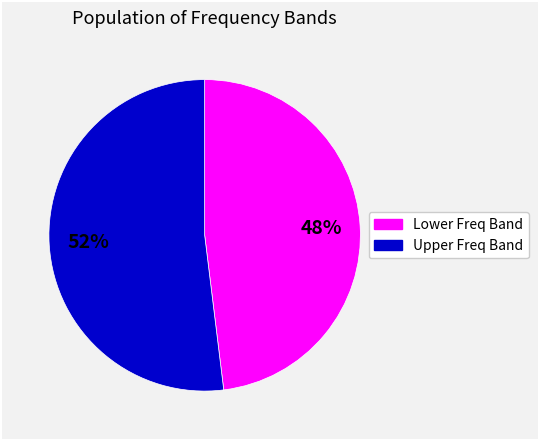

Is there any slice that represents more than half of the pie?

Yes